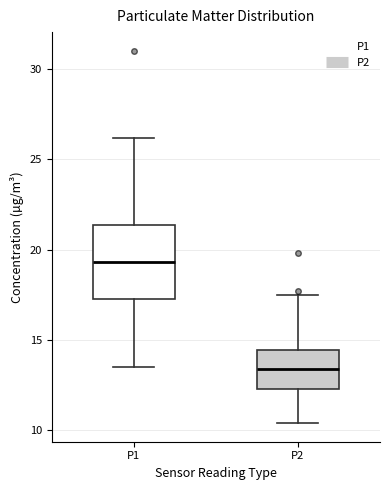

Comparing the boxes themselves (not the whiskers), which one is the tallest?

P1